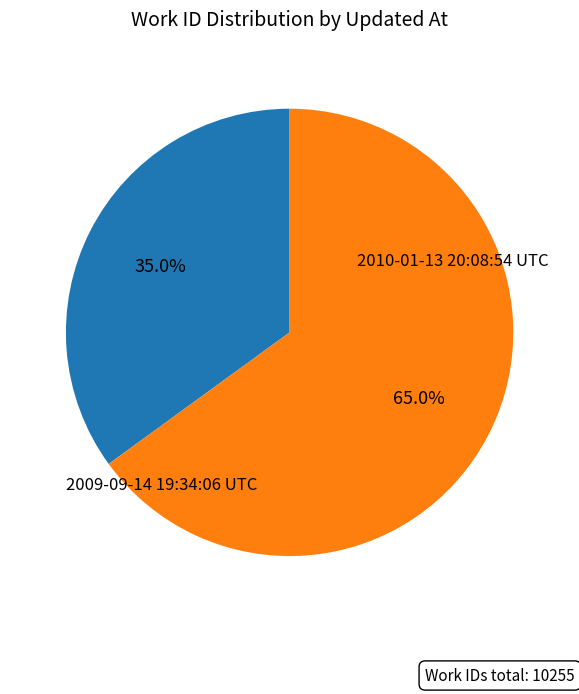

To the nearest percent, what is the difference between the 2010-01-13 20:08:54 UTC and 2009-09-14 19:34:06 UTC slice percentages?

30%